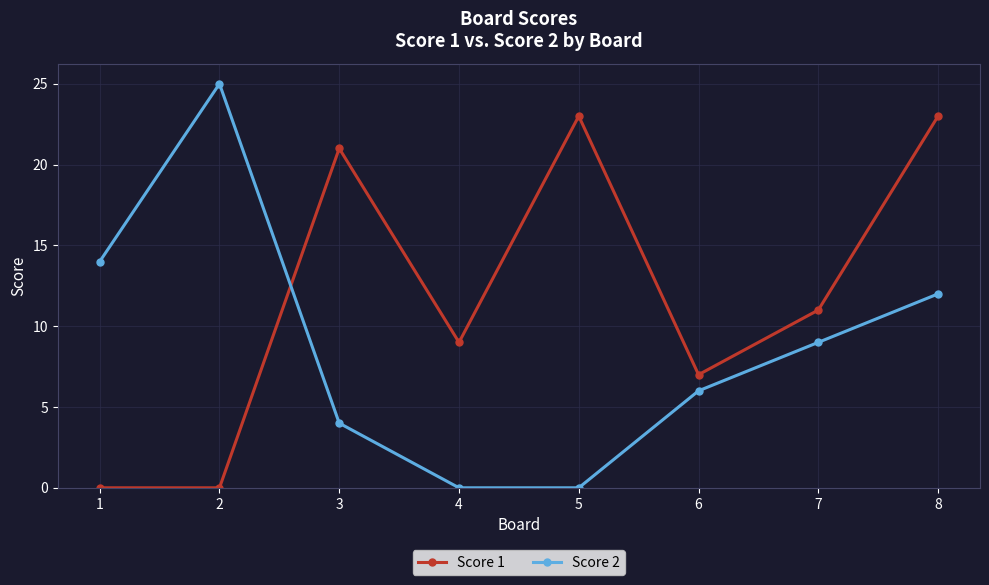

Is it true that Score 2 equals 12 at 8?

True